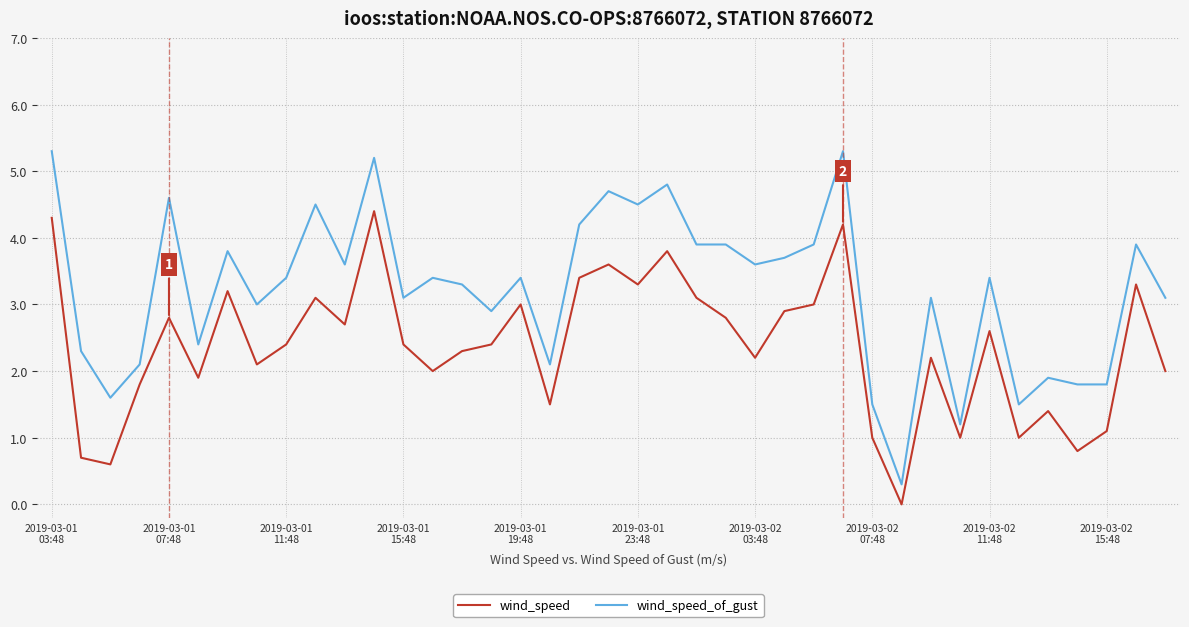

Which series has the largest total across all categories?

wind_speed_of_gust